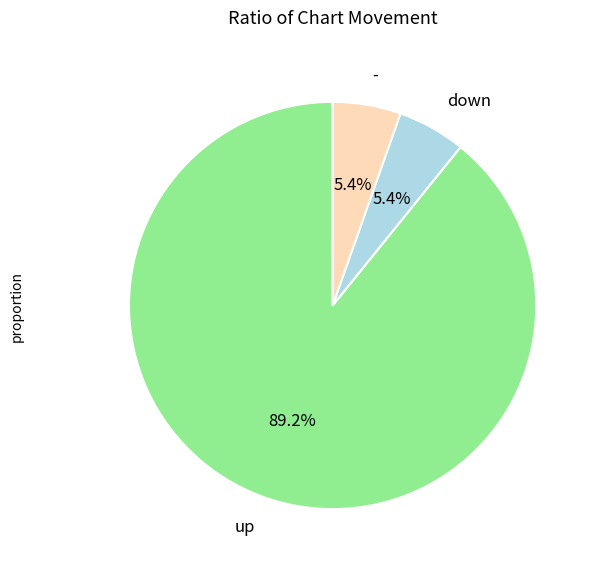

Which slice represents more than half of the pie?

up